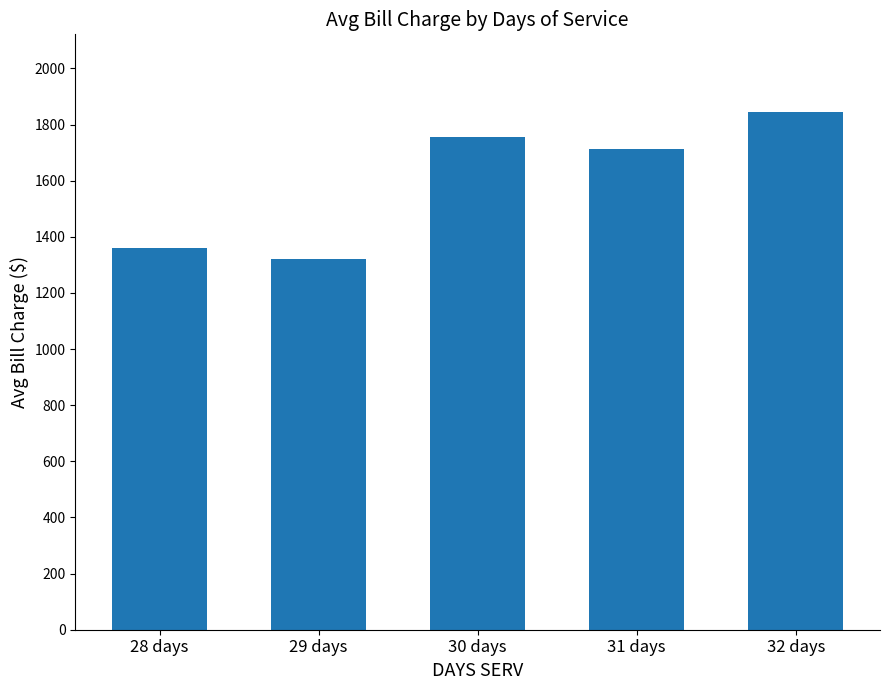

What is the greatest value displayed?

1844.6